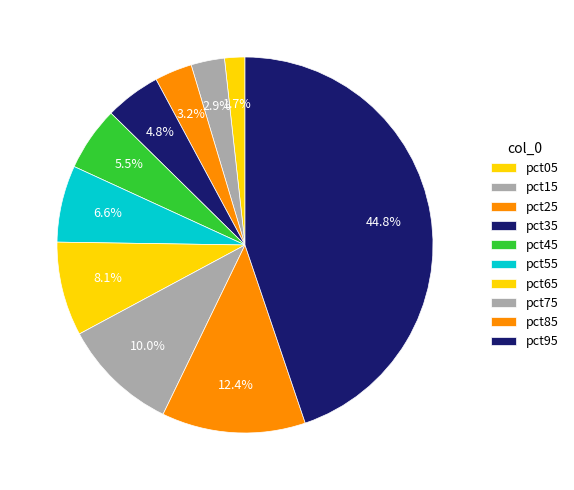

Which category has the smallest portion of the pie?

pct05